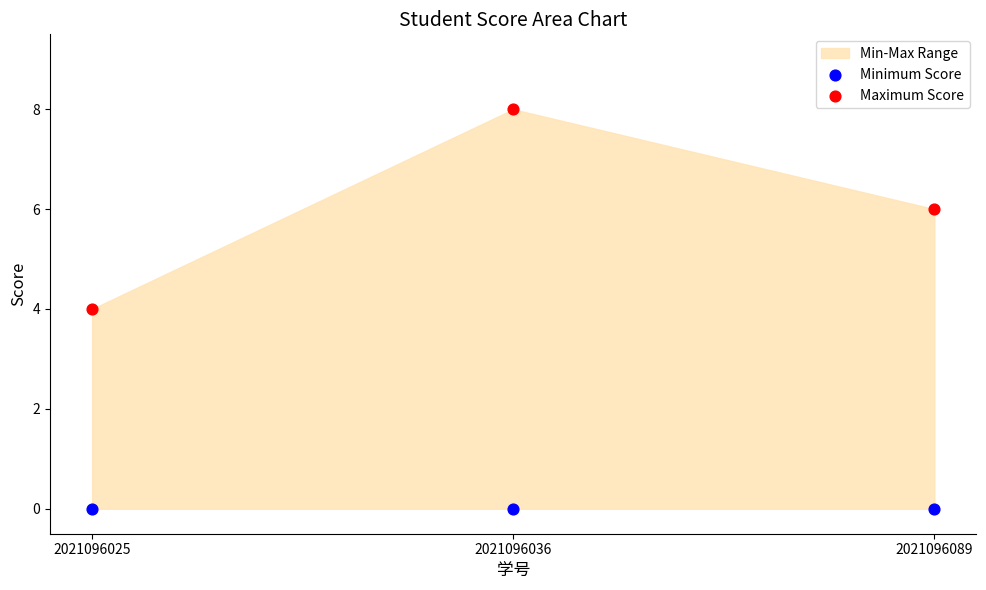

Which series contains the lowest Y value?

Minimum Score